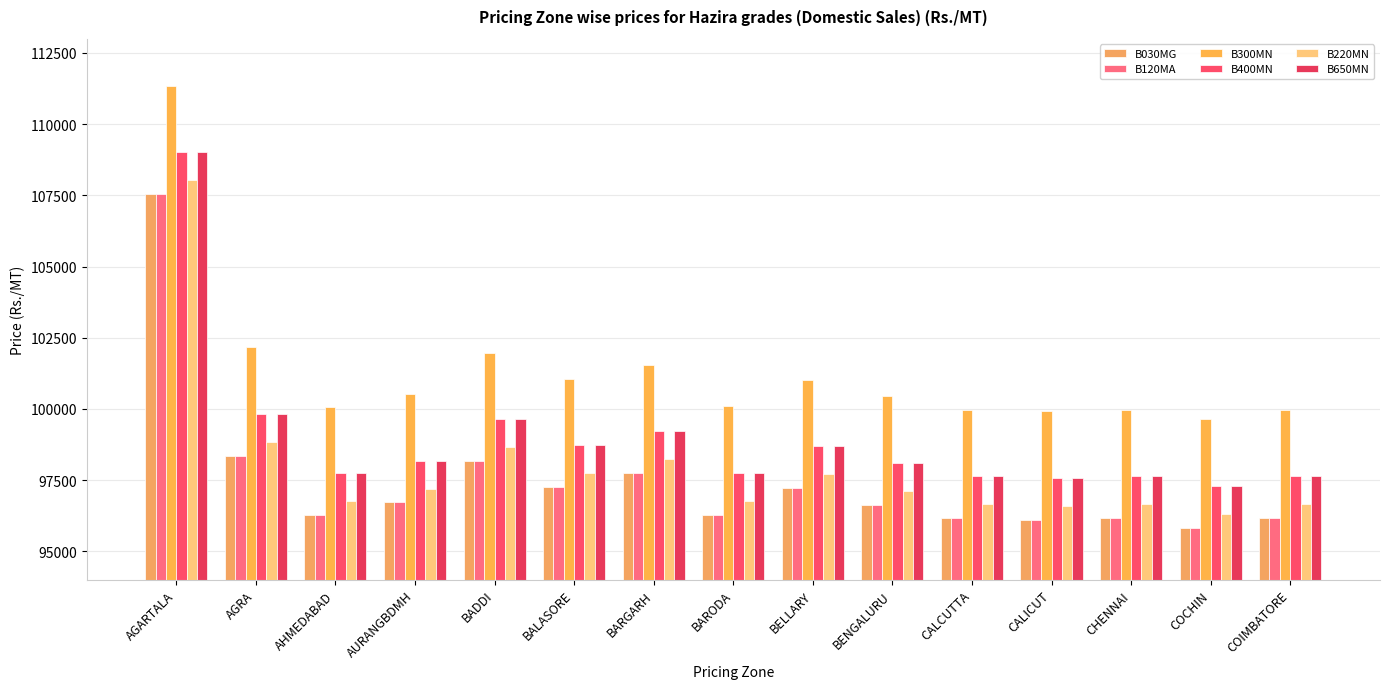

What position from the left is AGARTALA?

1